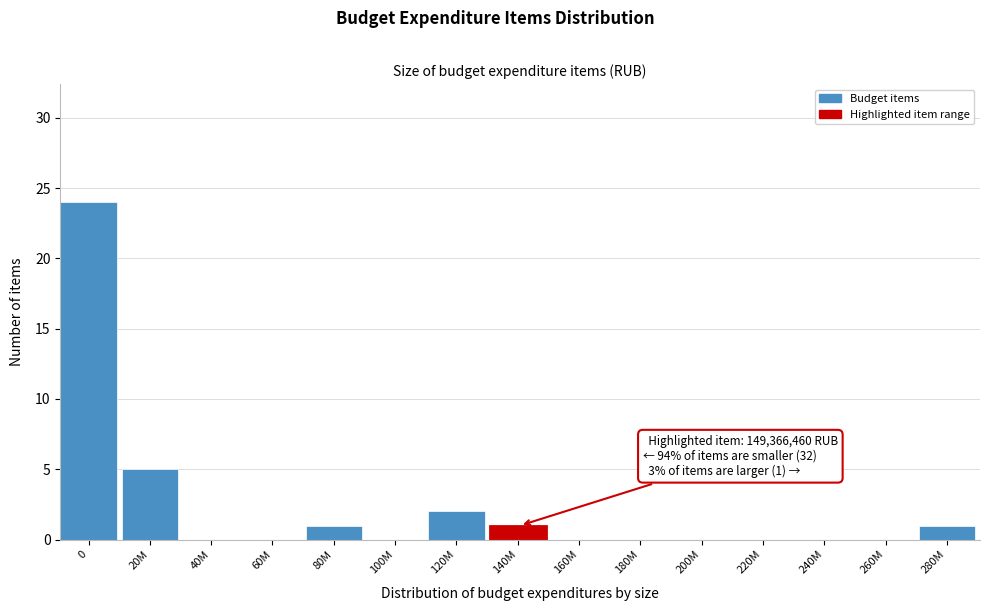

Reading right to left, what are all the values shown in this chart?

280M=1	260M=0	240M=0	220M=0	200M=0	180M=0	160M=0	140M=1	120M=2	100M=0	80M=1	60M=0	40M=0	20M=5	0=24